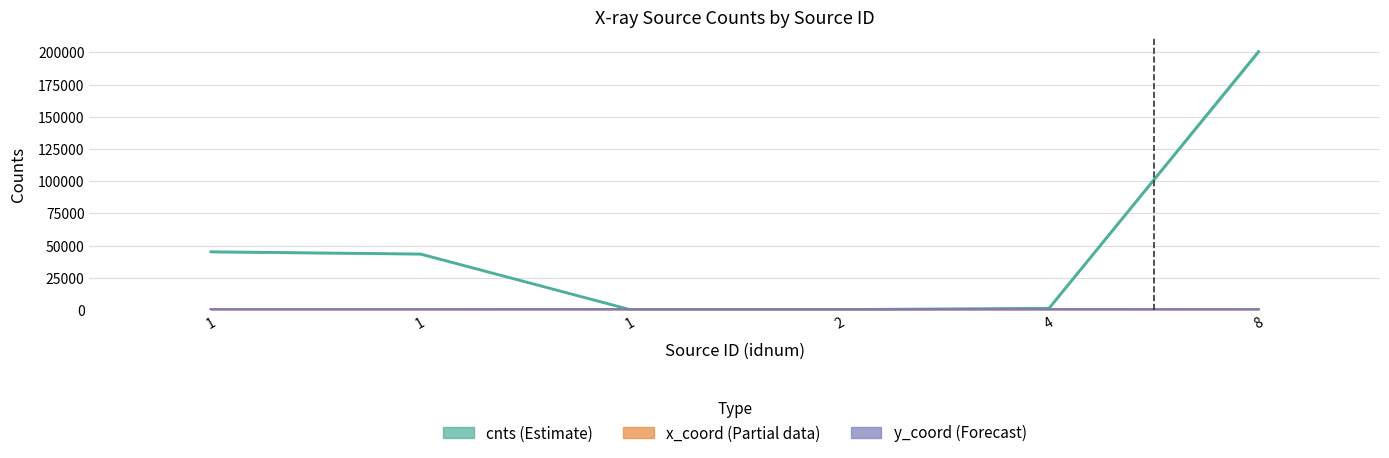

What is the difference between the y_coord (Forecast) values at 1 and 1?

43.9